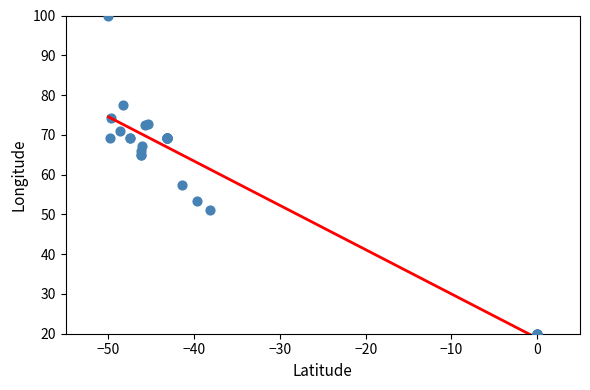

What Y value in the scatter plot is closest to 60?

57.3